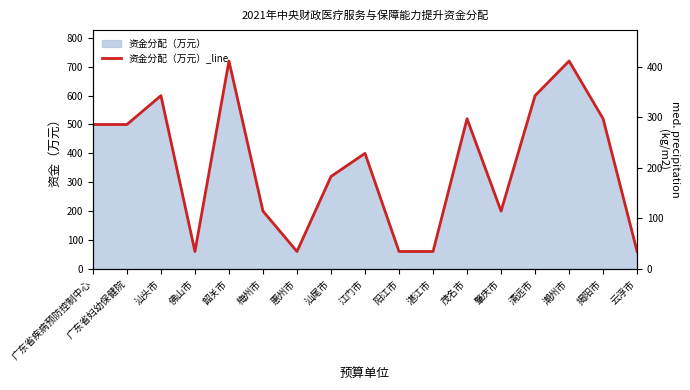

What position from the right is 广东省妇幼保健院?

16